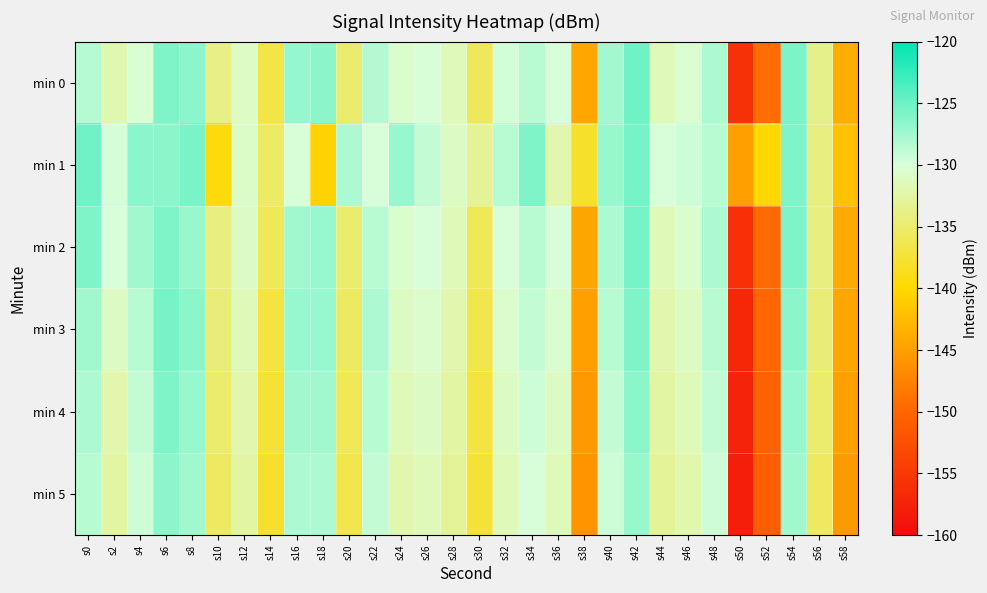

Reading left to right, list all the values displayed in this chart.

min 0: s0=-128.4	s2=-131.9	s4=-130.2	s6=-125.9	s8=-126.4	s10=-133.8	s12=-130.9	s14=-136.7	s16=-126.9	s18=-126.5	s20=-134.9	s22=-128.3	s24=-130.5	s26=-130.0	s28=-131.4	s30=-135.8	s32=-129.8	s34=-128.5	s36=-130.0	s38=-144.2	s40=-127.6	s42=-125.2	s44=-131.5	s46=-130.3	s48=-128.0	s50=-155.9	s52=-149.4	s54=-125.8	s56=-133.7	s58=-143.8
min 1: s0=-125.3	s2=-129.9	s4=-126.5	s6=-126.6	s8=-125.7	s10=-139.4	s12=-130.9	s14=-135.4	s16=-130.0	s18=-140.5	s20=-128.0	s22=-130.0	s24=-127.0	s26=-129.0	s28=-131.0	s30=-133.0	s32=-128.5	s34=-126.0	s36=-132.0	s38=-138.0	s40=-127.0	s42=-125.5	s44=-130.0	s46=-129.5	s48=-128.5	s50=-145.0	s52=-140.0	s54=-126.0	s56=-134.0	s58=-142.0
min 2: s0=-126.0	s2=-130.0	s4=-127.5	s6=-126.0	s8=-127.0	s10=-134.0	s12=-131.0	s14=-136.0	s16=-127.5	s18=-127.0	s20=-135.0	s22=-128.5	s24=-130.5	s26=-130.0	s28=-131.5	s30=-136.0	s32=-130.0	s34=-128.5	s36=-130.0	s38=-144.5	s40=-128.0	s42=-125.5	s44=-131.5	s46=-130.5	s48=-128.0	s50=-156.0	s52=-149.5	s54=-126.0	s56=-134.0	s58=-144.0
min 3: s0=-127.5	s2=-131.0	s4=-128.5	s6=-125.5	s8=-126.5	s10=-134.5	s12=-131.5	s14=-137.0	s16=-127.0	s18=-127.0	s20=-135.5	s22=-128.0	s24=-131.0	s26=-130.5	s28=-132.0	s30=-136.5	s32=-130.5	s34=-129.0	s36=-130.5	s38=-145.0	s40=-128.5	s42=-126.0	s44=-132.0	s46=-131.0	s48=-128.5	s50=-157.0	s52=-150.0	s54=-126.5	s56=-134.5	s58=-144.5
min 4: s0=-128.0	s2=-132.0	s4=-129.0	s6=-126.0	s8=-127.0	s10=-135.0	s12=-132.0	s14=-137.5	s16=-127.5	s18=-127.5	s20=-136.0	s22=-128.5	s24=-131.5	s26=-131.0	s28=-132.5	s30=-137.0	s32=-131.0	s34=-129.5	s36=-131.0	s38=-145.5	s40=-129.0	s42=-126.5	s44=-132.5	s46=-131.5	s48=-129.0	s50=-157.5	s52=-150.5	s54=-127.0	s56=-135.0	s58=-145.0
min 5: s0=-128.5	s2=-132.5	s4=-129.5	s6=-126.5	s8=-127.5	s10=-135.5	s12=-132.5	s14=-138.0	s16=-128.0	s18=-128.0	s20=-136.5	s22=-129.0	s24=-132.0	s26=-131.5	s28=-133.0	s30=-137.5	s32=-131.5	s34=-130.0	s36=-131.5	s38=-146.0	s40=-129.5	s42=-127.0	s44=-133.0	s46=-132.0	s48=-129.5	s50=-158.0	s52=-151.0	s54=-127.5	s56=-135.5	s58=-145.5